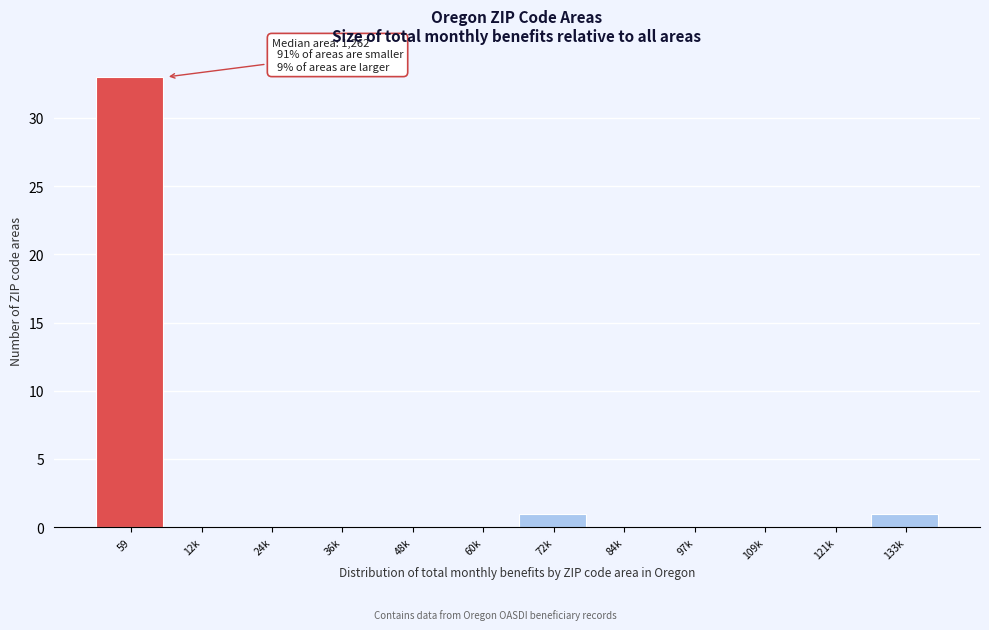

Reading right to left, what are all the values shown in this chart?

133k=1	121k=0	109k=0	97k=0	84k=0	72k=1	60k=0	48k=0	36k=0	24k=0	12k=0	59=33